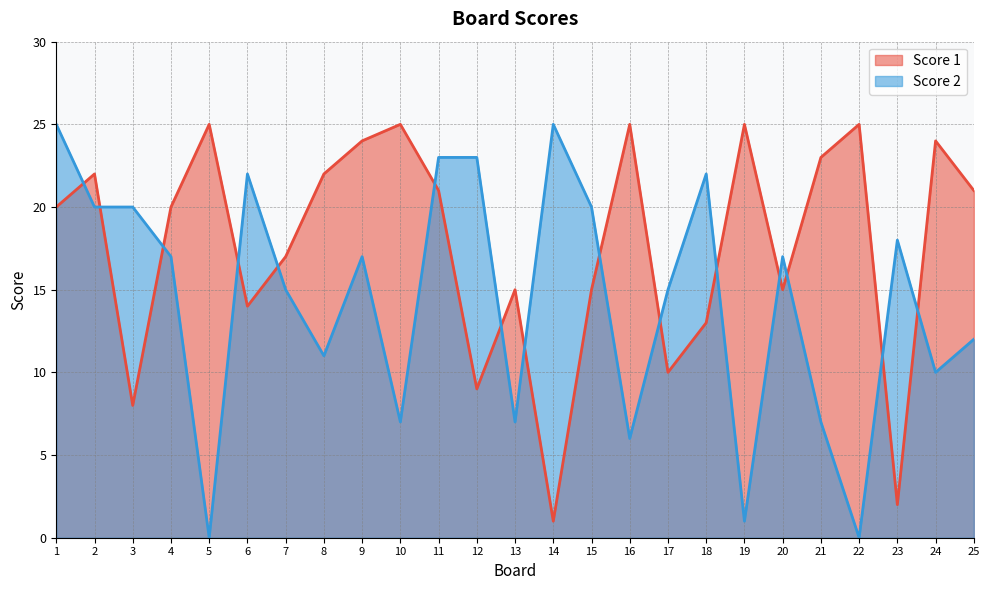

The value of Score 2 at 19 is 1. True or false?

True